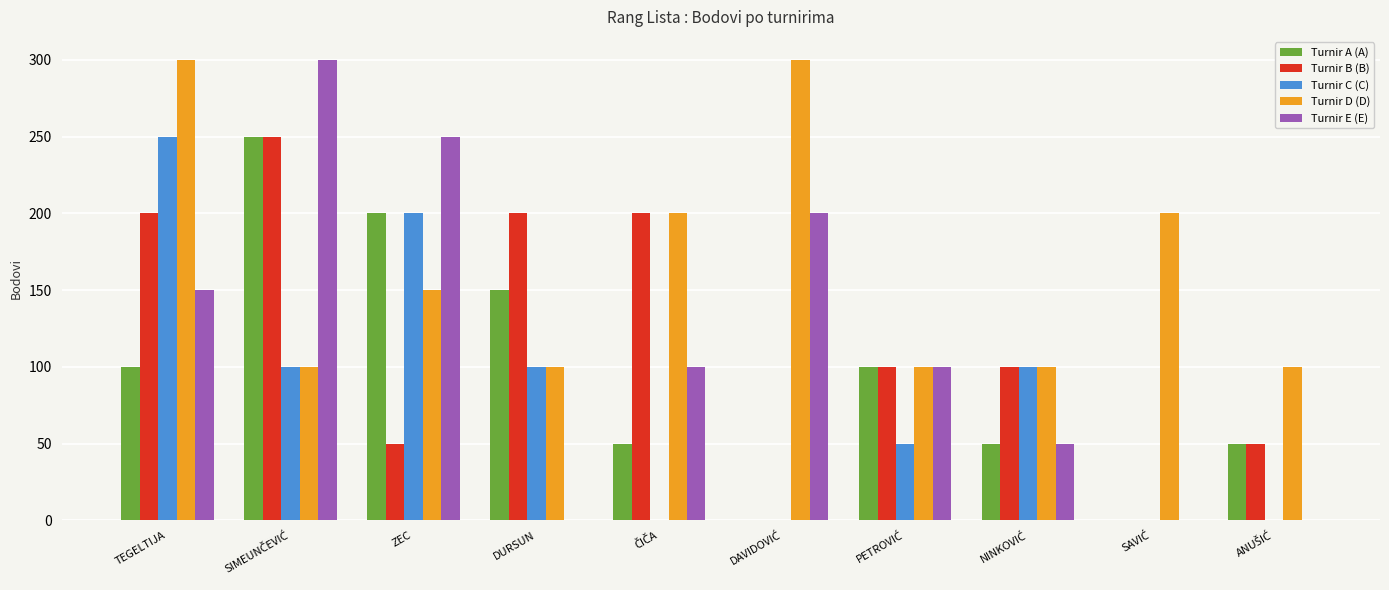

How many data points does each series have?

10